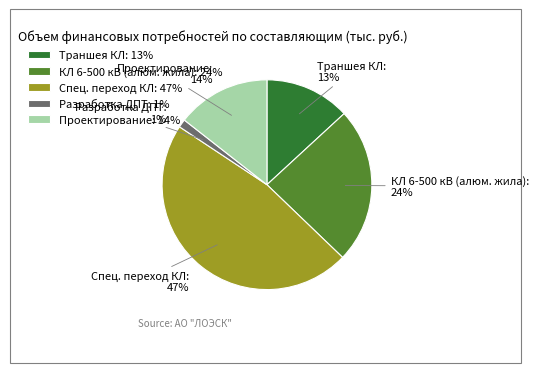

Between Разработка ДПТ and Траншея КЛ, which is larger?

Траншея КЛ